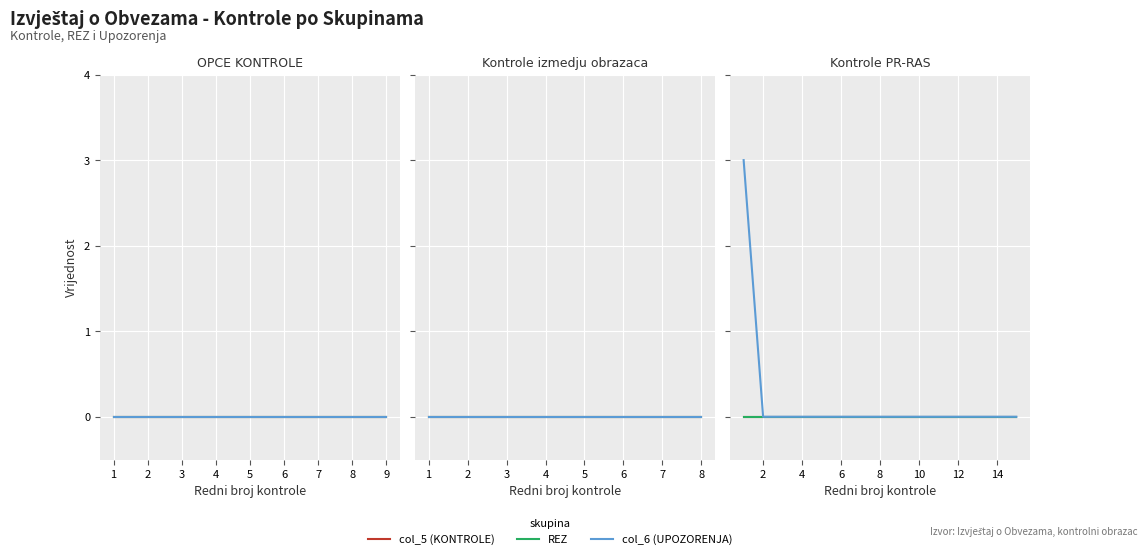

Does the chart display data point markers on the line(s)?

No